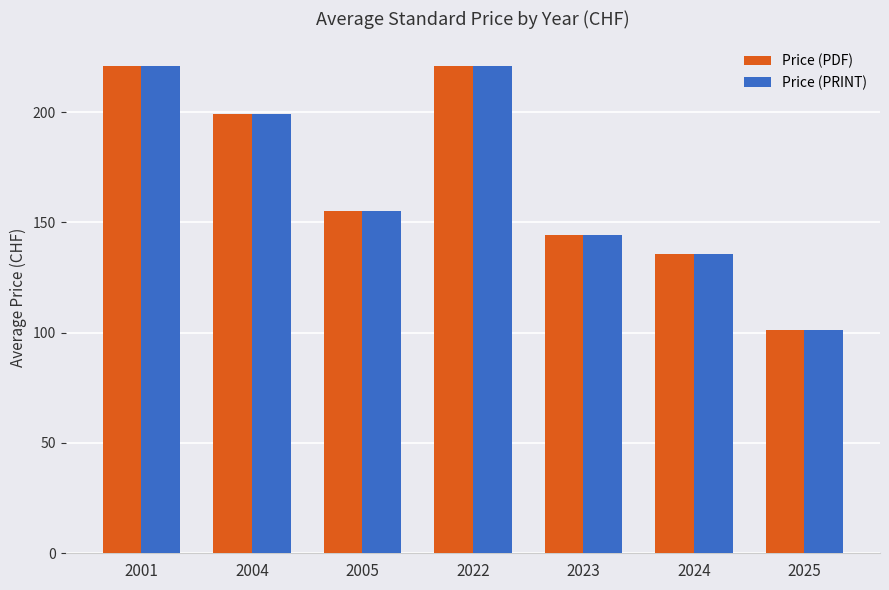

What are all the series names shown in the legend?

Price (PDF), Price (PRINT)